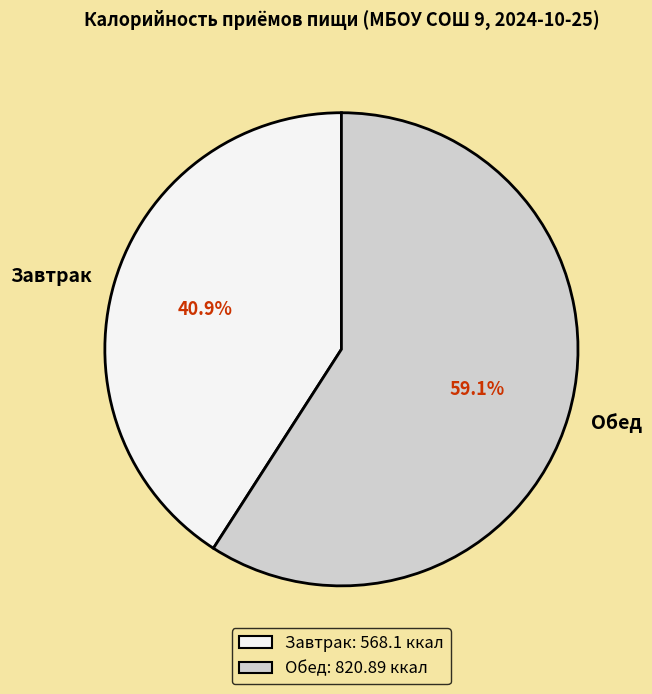

What portion of the pie excludes Обед?

40.9%